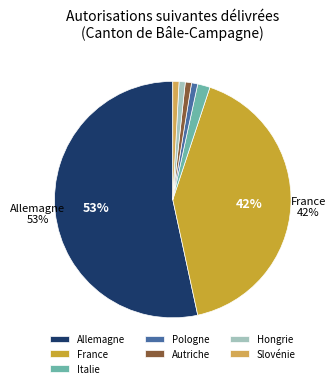

Which category has the biggest portion of the pie?

Allemagne